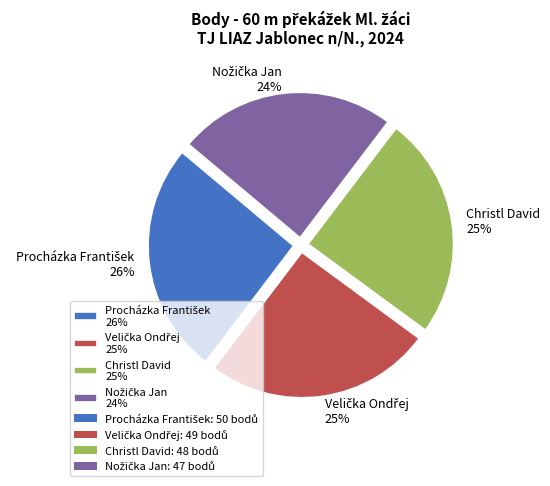

To the nearest percent, what is the average slice percentage?

25%